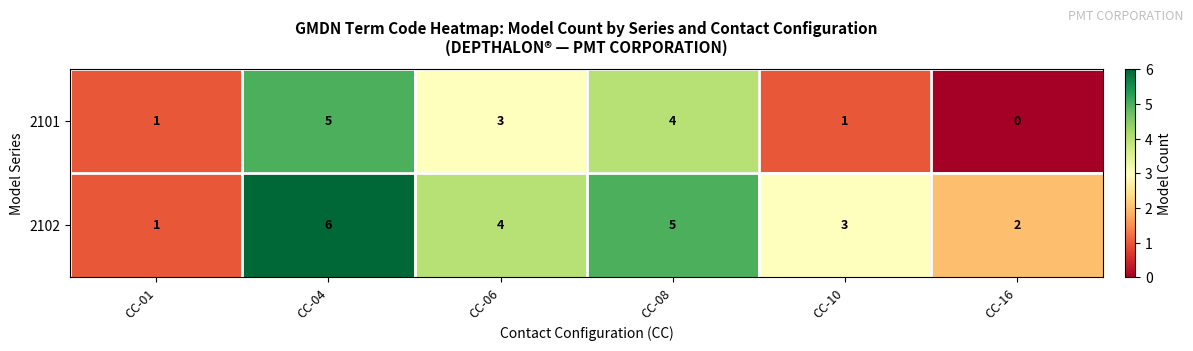

Reading right to left, extract all data points from this chart.

2101: 0	1	4	3	5	1
2102: 2	3	5	4	6	1